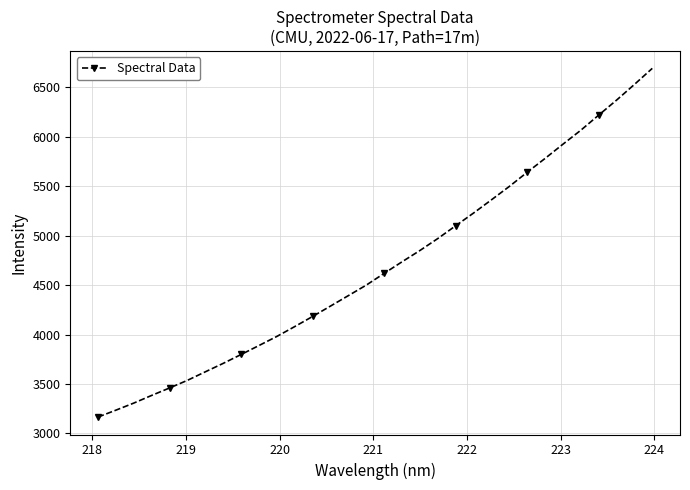

What is the average value?

4691.9